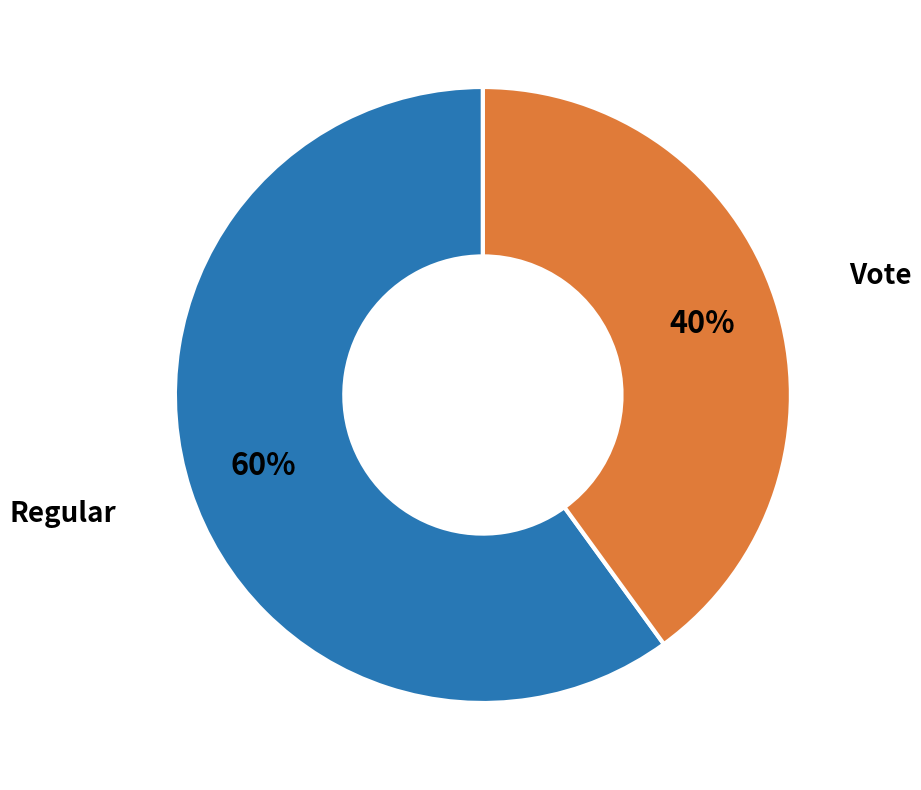

Is there a majority slice in this chart?

Yes